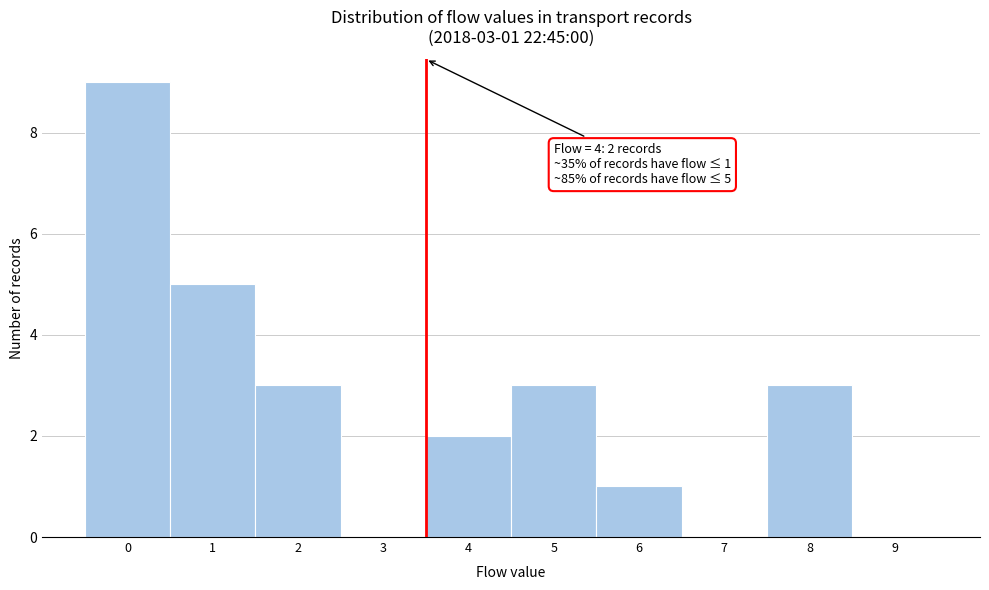

Reading left to right, list all the values displayed in this chart.

0=9	1=5	2=3	3=0	4=2	5=3	6=1	7=0	8=3	9=0